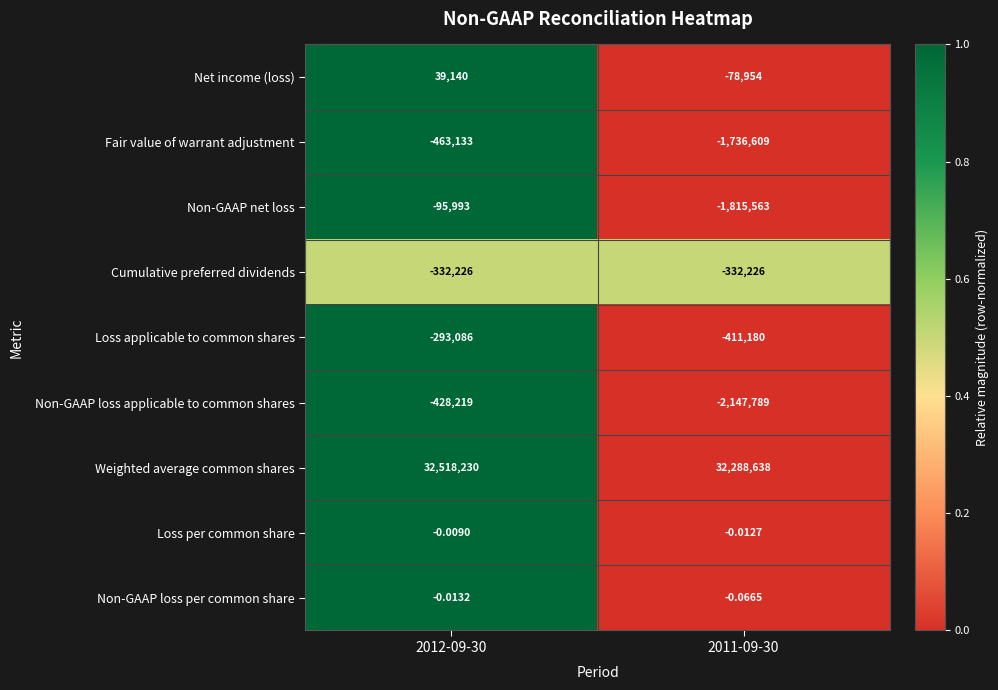

Which label corresponds to the largest value in the chart?

2012-09-30